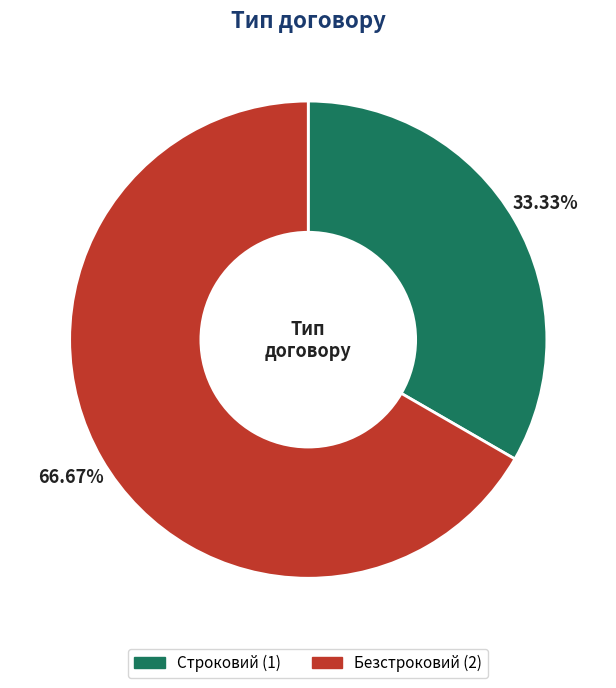

Which has a higher value, Строковий or Безстроковий?

Безстроковий